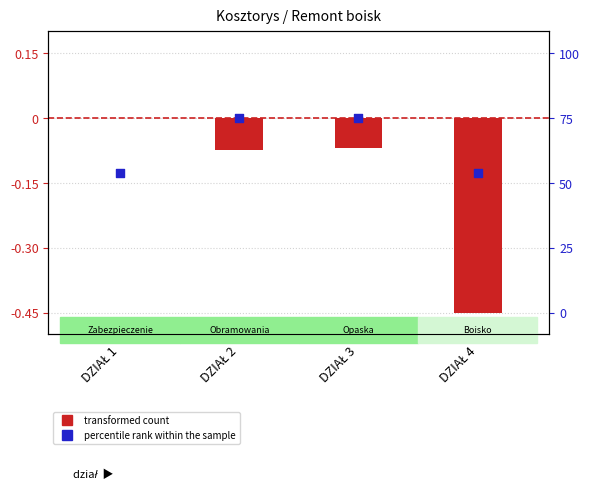

Which series has the largest total across all categories?

percentile rank within the sample